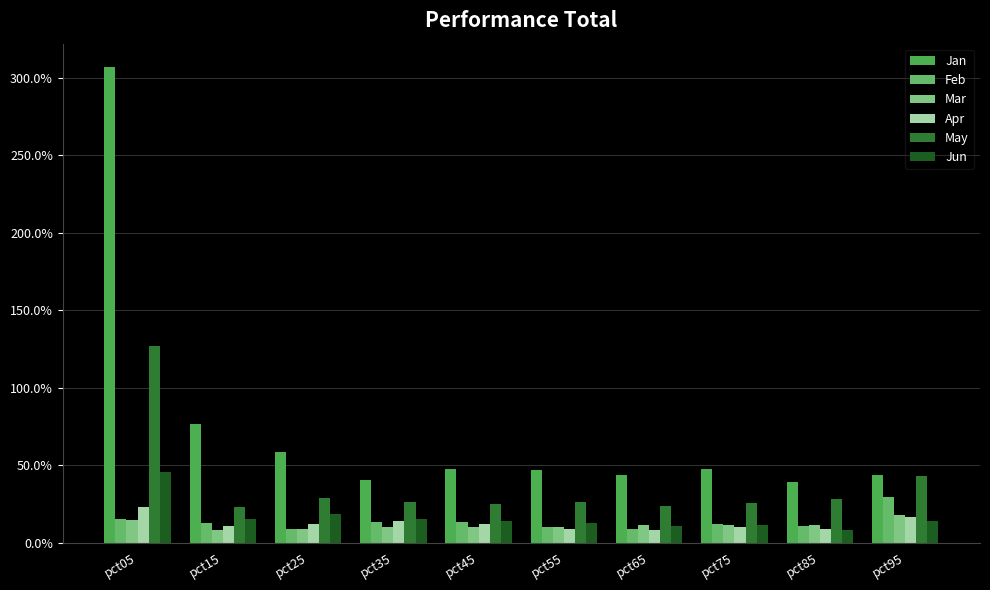

Are the bars grouped side by side (vs. stacked)?

Yes